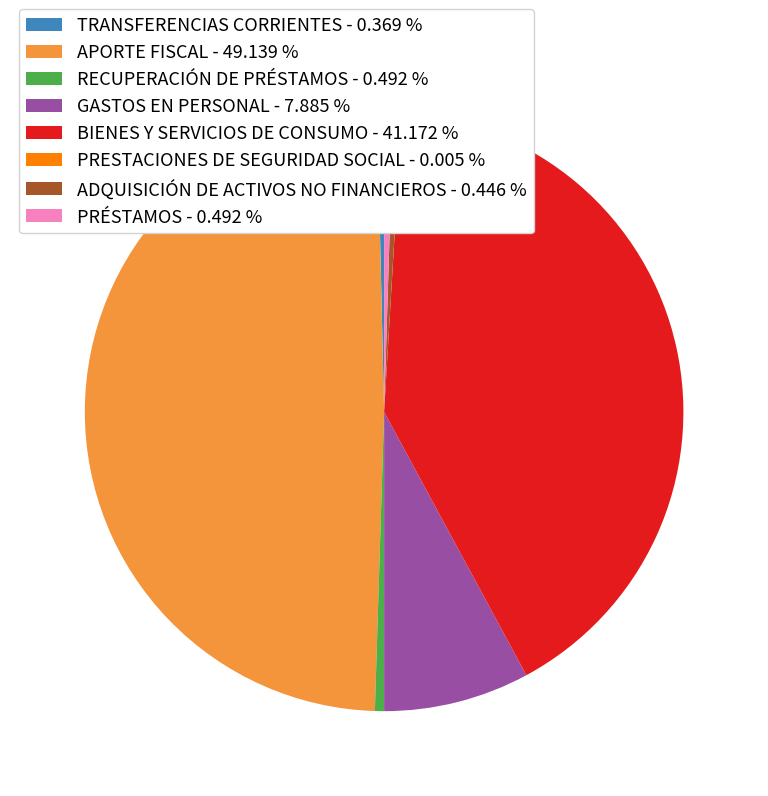

Between BIENES Y SERVICIOS DE CONSUMO - 41.172 % and PRÉSTAMOS - 0.492 %, which is larger?

BIENES Y SERVICIOS DE CONSUMO - 41.172 %